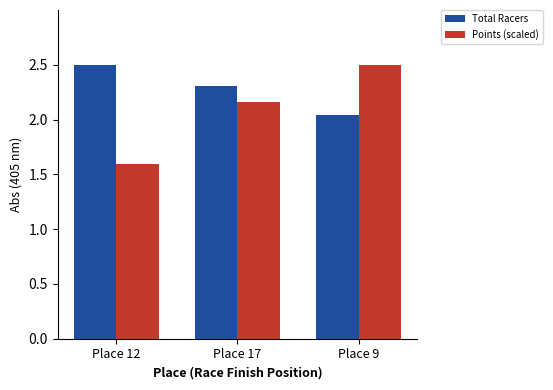

At how many categories does at least one series exceed 1?

3